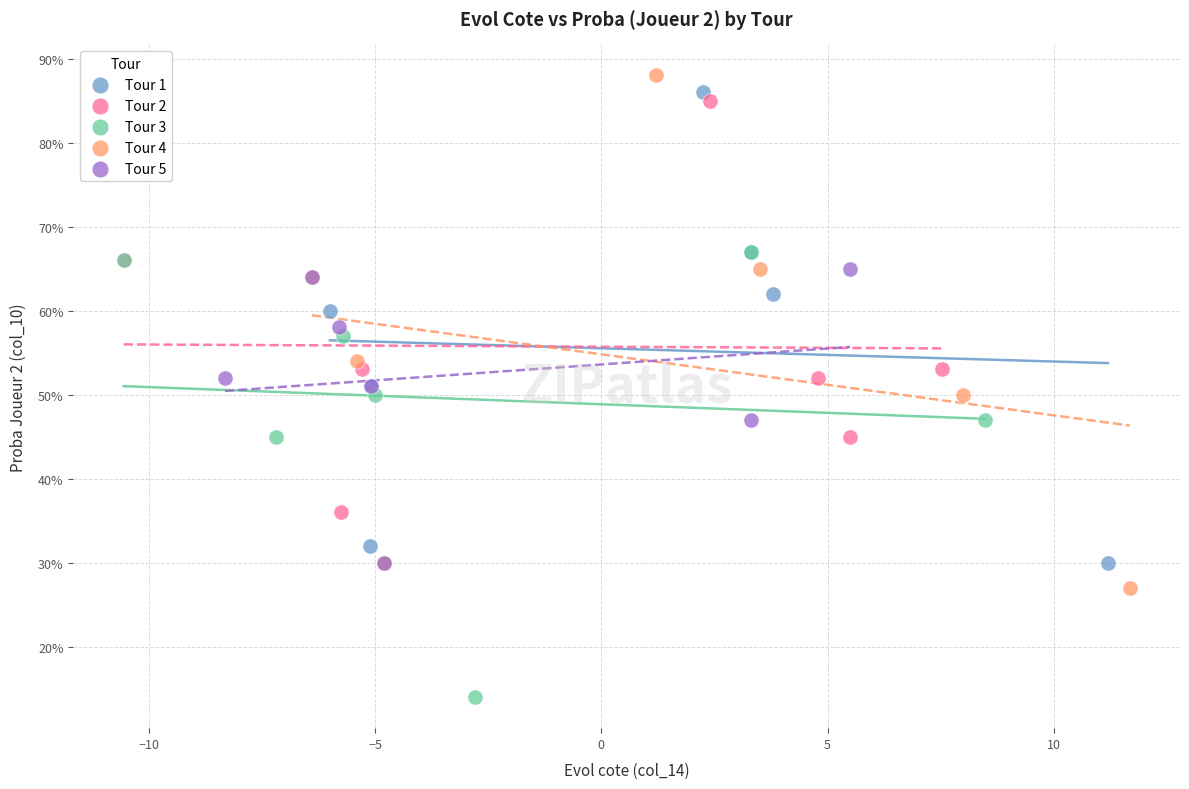

What are all the series names shown in the legend?

Tour 1, Tour 2, Tour 3, Tour 4, Tour 5